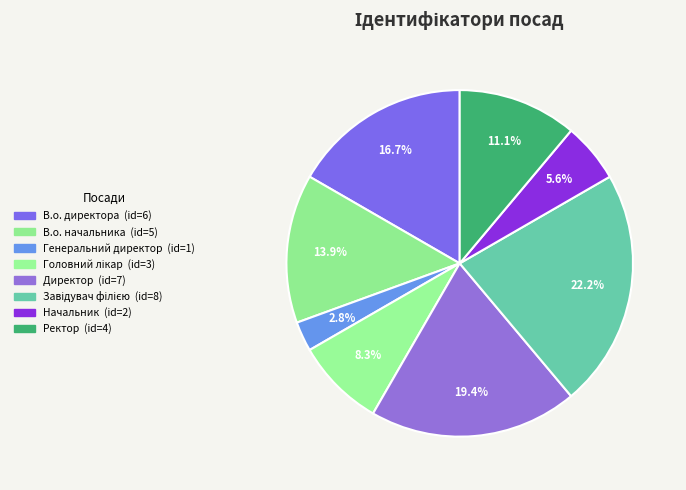

How many segments does this pie chart have?

8